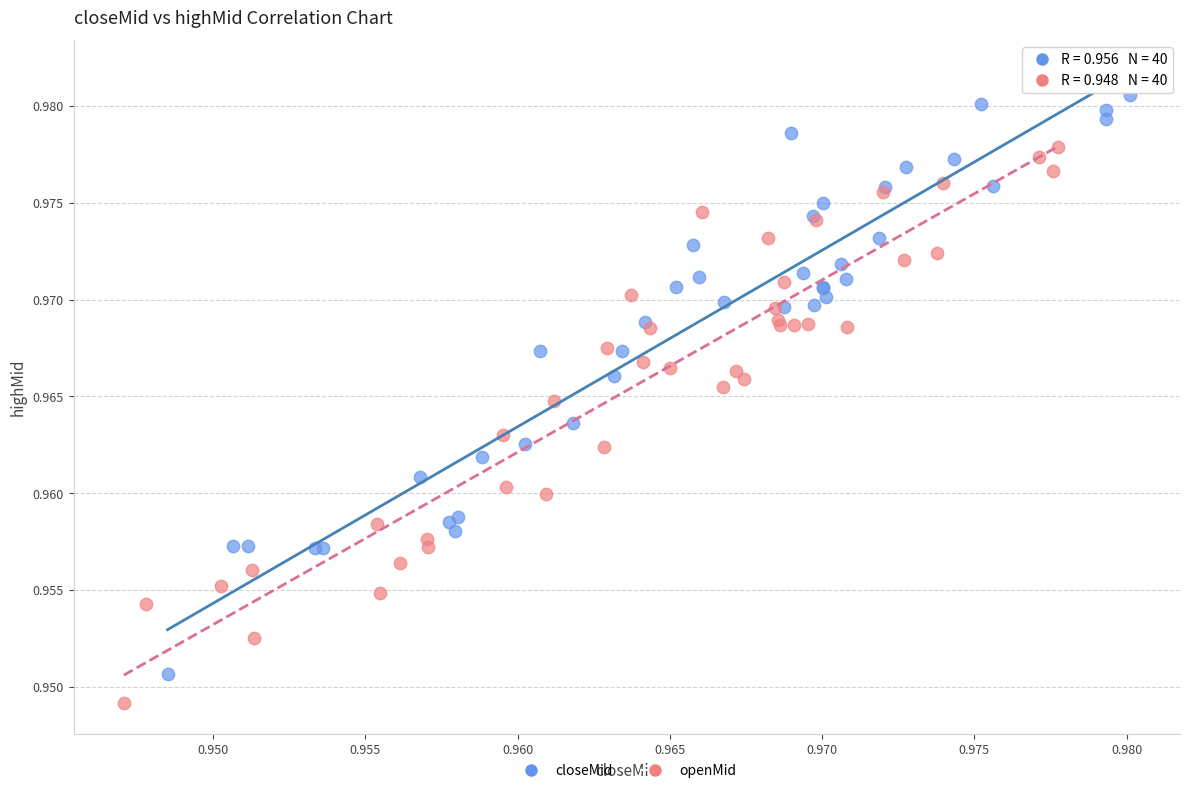

What are all the series names shown in the legend?

closeMid, openMid